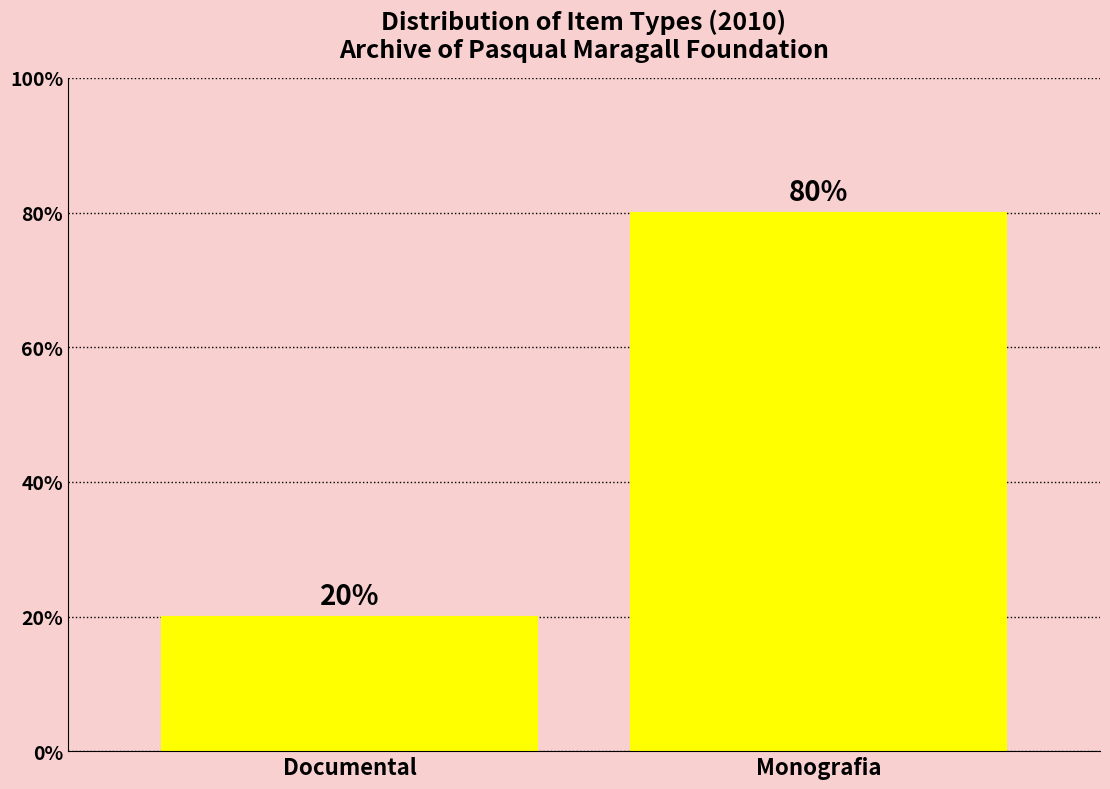

What is the label of the 1st bar from the right?

Monografia